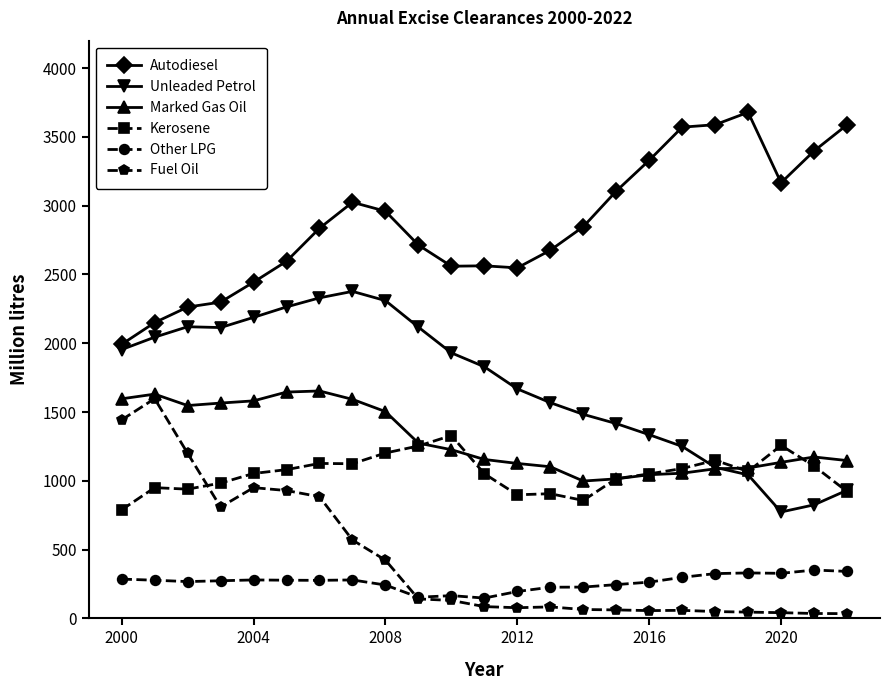

What is the lowest value of the Kerosene series?

789